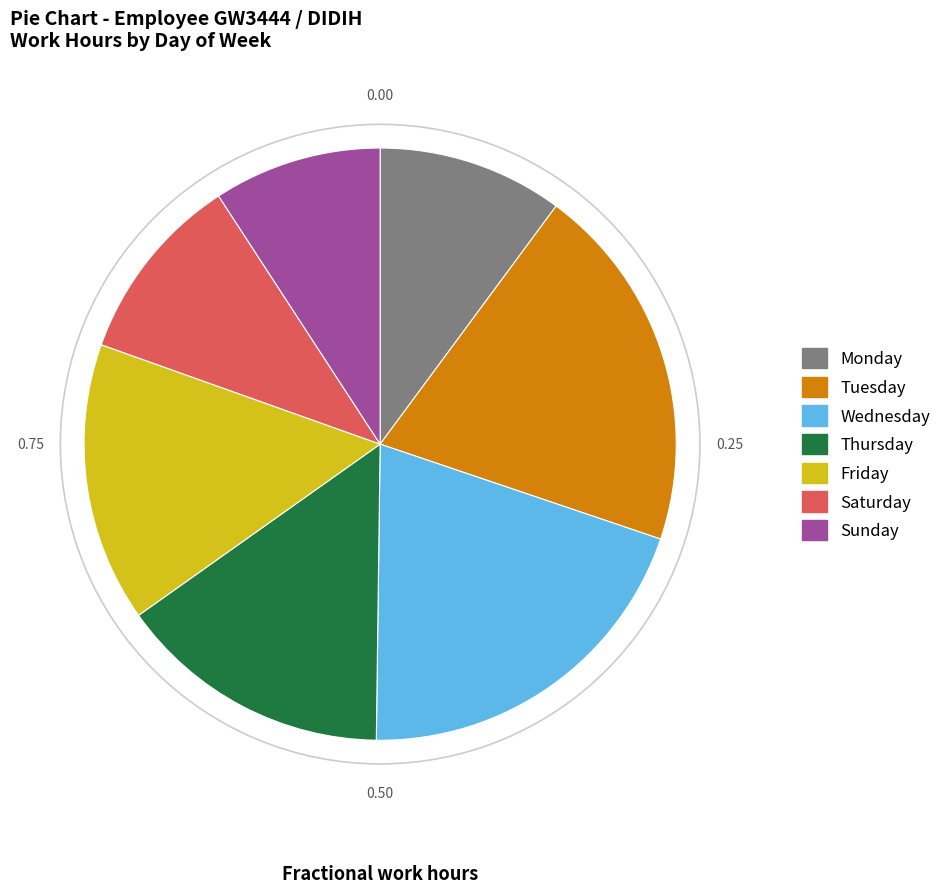

Which slice is the smallest?

Sunday